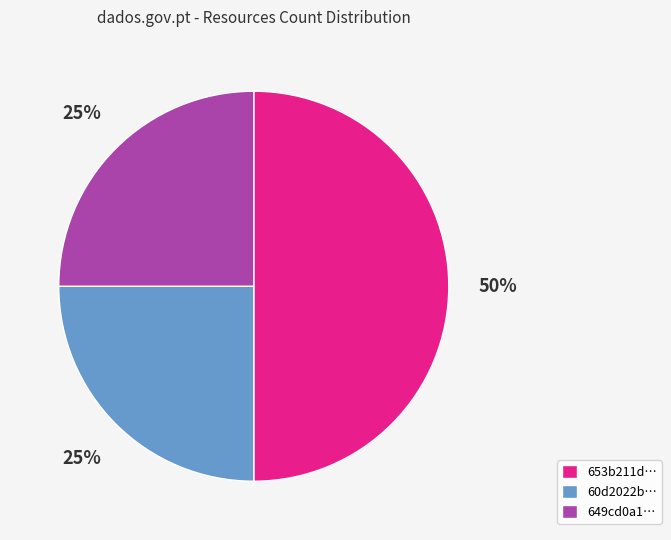

Combined, do 649cd0a1… and 653b211d… account for over 50%?

Yes